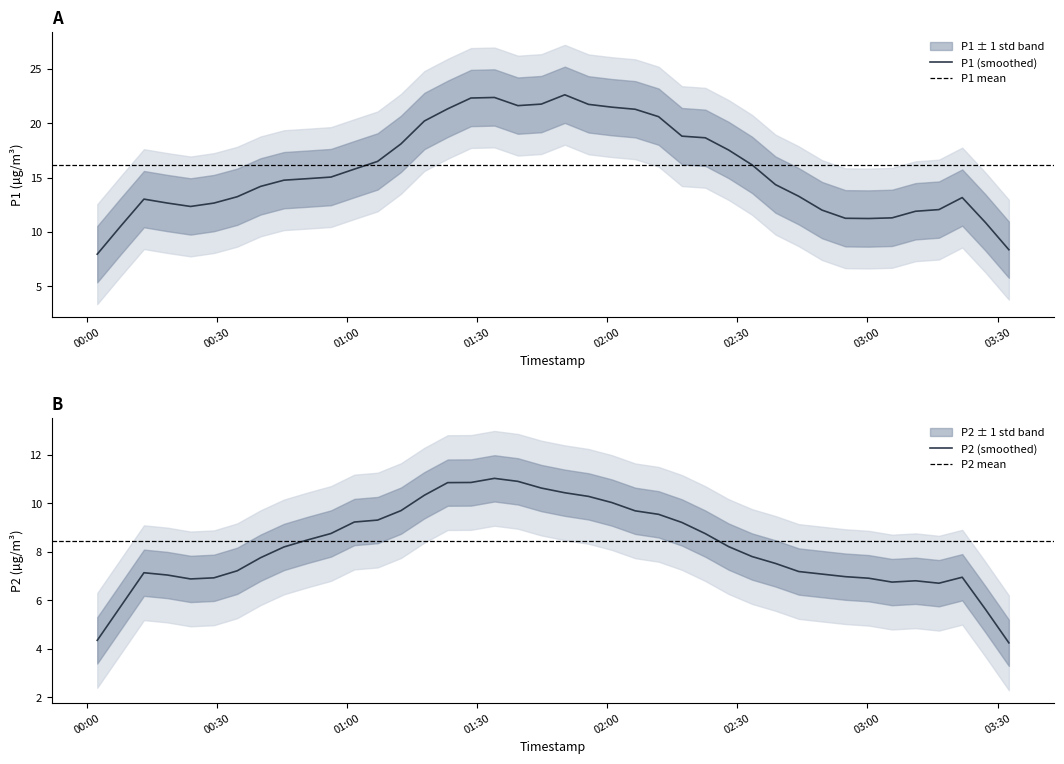

What is the maximum value for P1 (smoothed)?

22.6